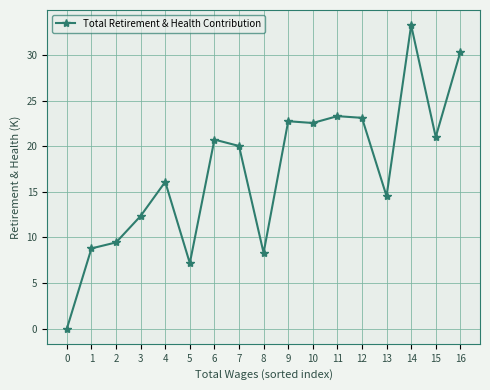

At which label does the data first exceed 20?

6